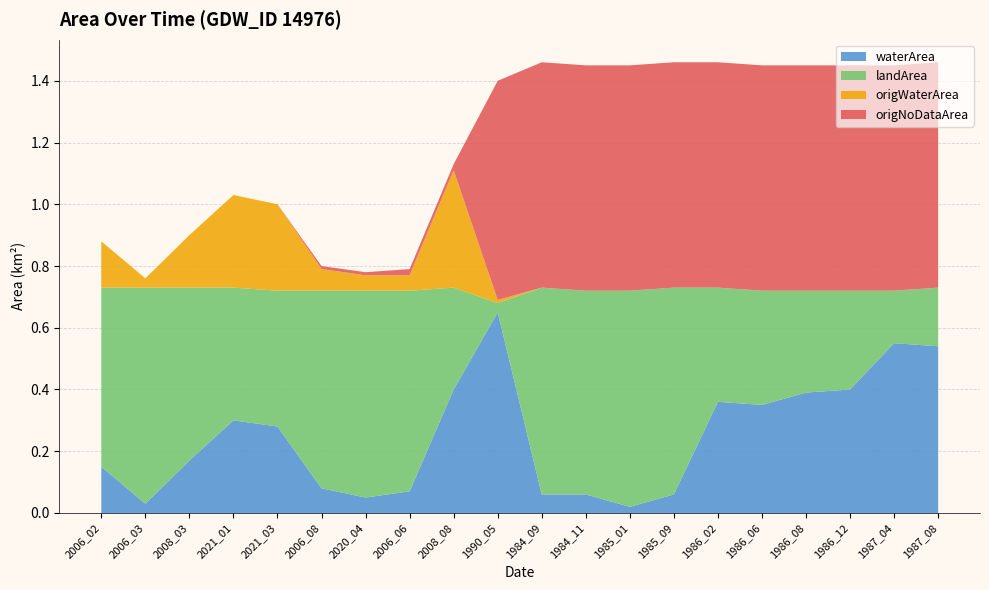

Reading left to right, extract all data points from this chart.

waterArea: 2006_02=0.1	2006_03=0.0	2008_03=0.2	2021_01=0.3	2021_03=0.3	2006_08=0.1	2020_04=0.1	2006_06=0.1	2008_08=0.4	1990_05=0.7	1984_09=0.1	1984_11=0.1	1985_01=0.0	1985_09=0.1	1986_02=0.4	1986_06=0.3	1986_08=0.4	1986_12=0.4	1987_04=0.6	1987_08=0.5
landArea: 2006_02=0.6	2006_03=0.7	2008_03=0.6	2021_01=0.4	2021_03=0.4	2006_08=0.6	2020_04=0.7	2006_06=0.7	2008_08=0.3	1990_05=0.0	1984_09=0.7	1984_11=0.7	1985_01=0.7	1985_09=0.7	1986_02=0.4	1986_06=0.4	1986_08=0.3	1986_12=0.3	1987_04=0.2	1987_08=0.2
origWaterArea: 2006_02=0.1	2006_03=0.0	2008_03=0.2	2021_01=0.3	2021_03=0.3	2006_08=0.1	2020_04=0.1	2006_06=0.1	2008_08=0.4	1990_05=0.0	1984_09=0.0	1984_11=0.0	1985_01=0.0	1985_09=0.0	1986_02=0.0	1986_06=0.0	1986_08=0.0	1986_12=0.0	1987_04=0.0	1987_08=0.0
origNoDataArea: 2006_02=0.0	2006_03=0.0	2008_03=0.0	2021_01=0.0	2021_03=0.0	2006_08=0.0	2020_04=0.0	2006_06=0.0	2008_08=0.0	1990_05=0.7	1984_09=0.7	1984_11=0.7	1985_01=0.7	1985_09=0.7	1986_02=0.7	1986_06=0.7	1986_08=0.7	1986_12=0.7	1987_04=0.7	1987_08=0.7